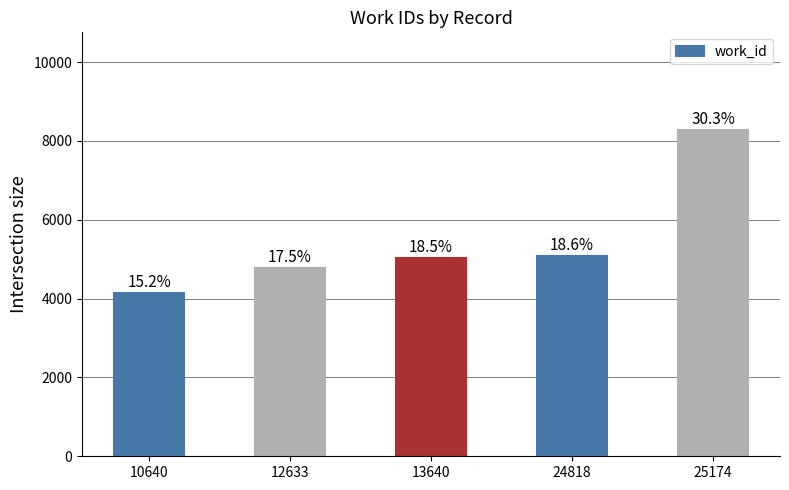

What is the change in value from 24818 to 25174?

+3185